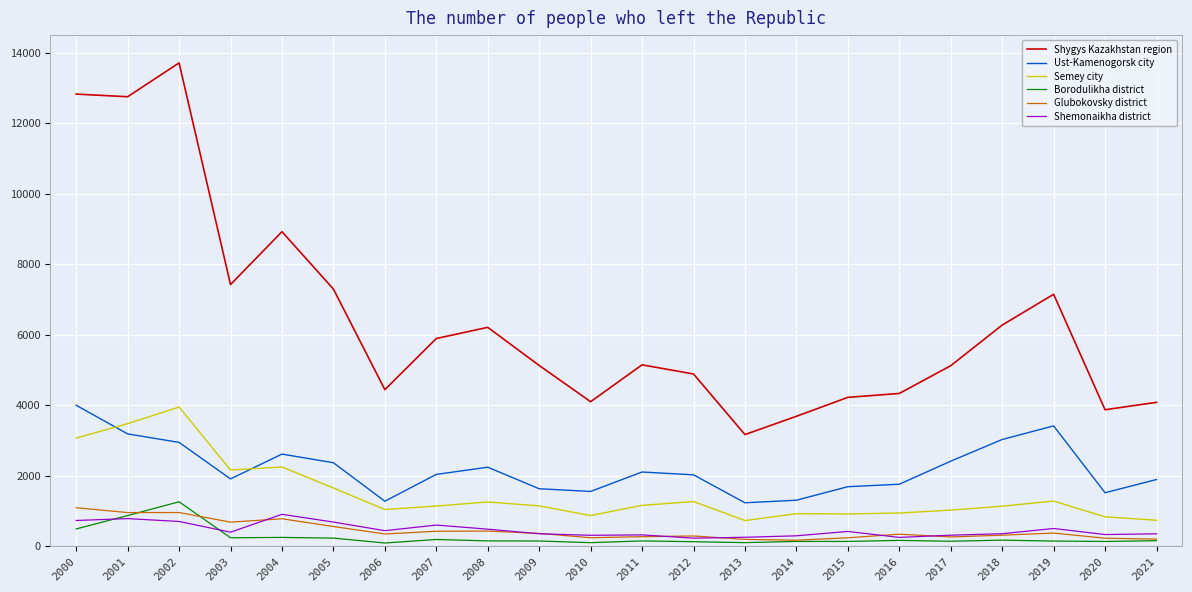

Which series has the largest range (max minus min)?

Shygys Kazakhstan region